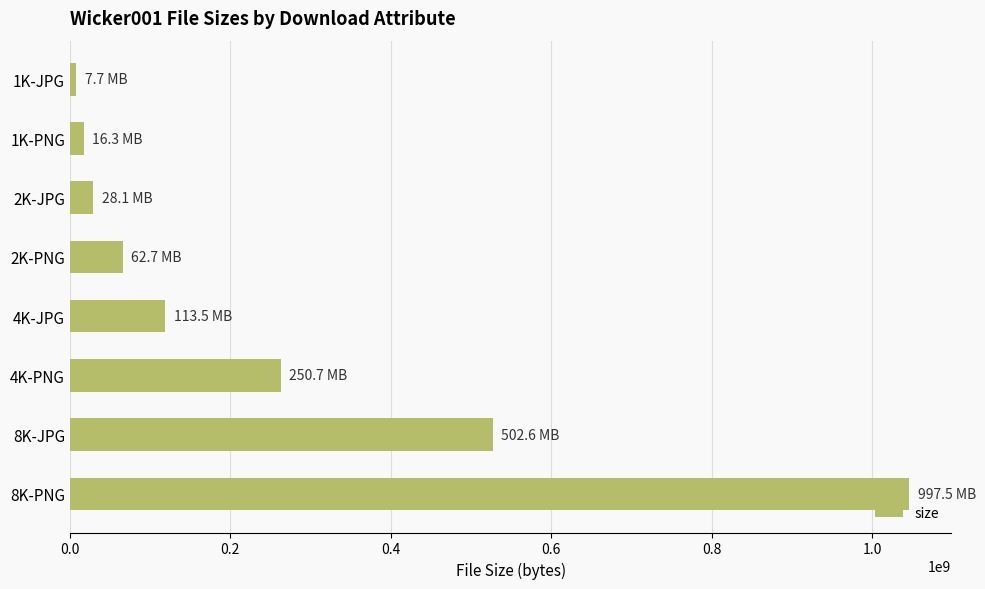

What is the ratio of the value at 2K-PNG to the value at 4K-JPG?

0.6